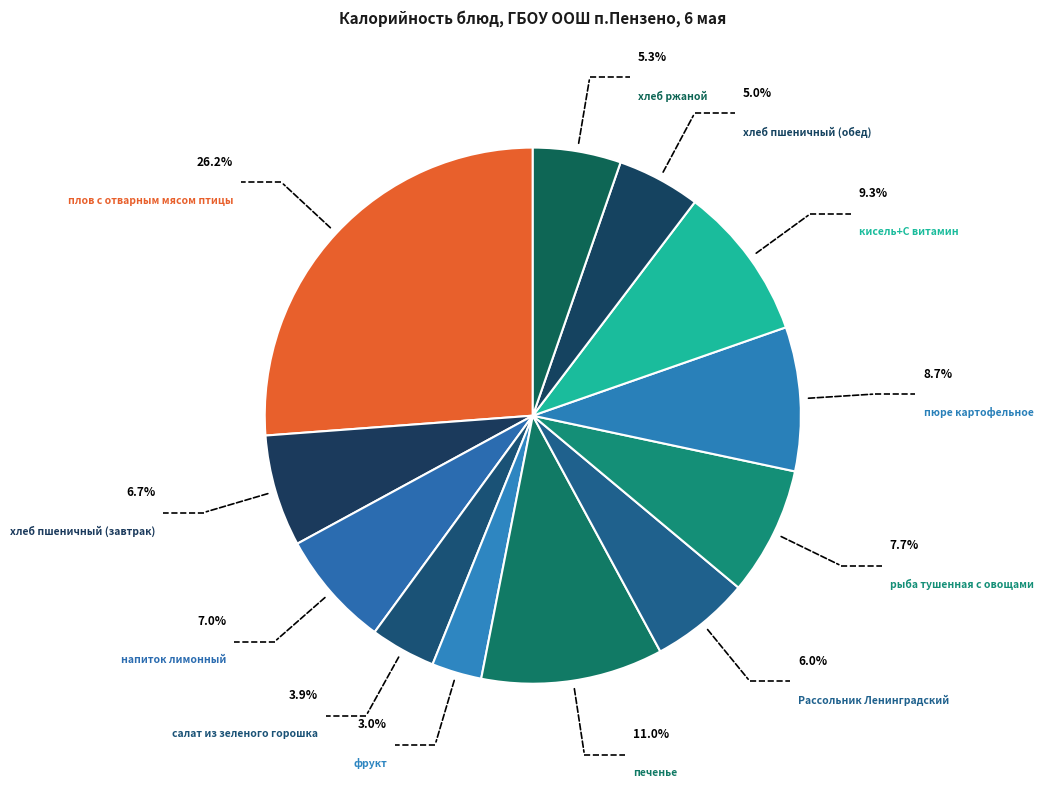

True or false: хлеб пшеничный (обед) accounts for 12% of the total.

False